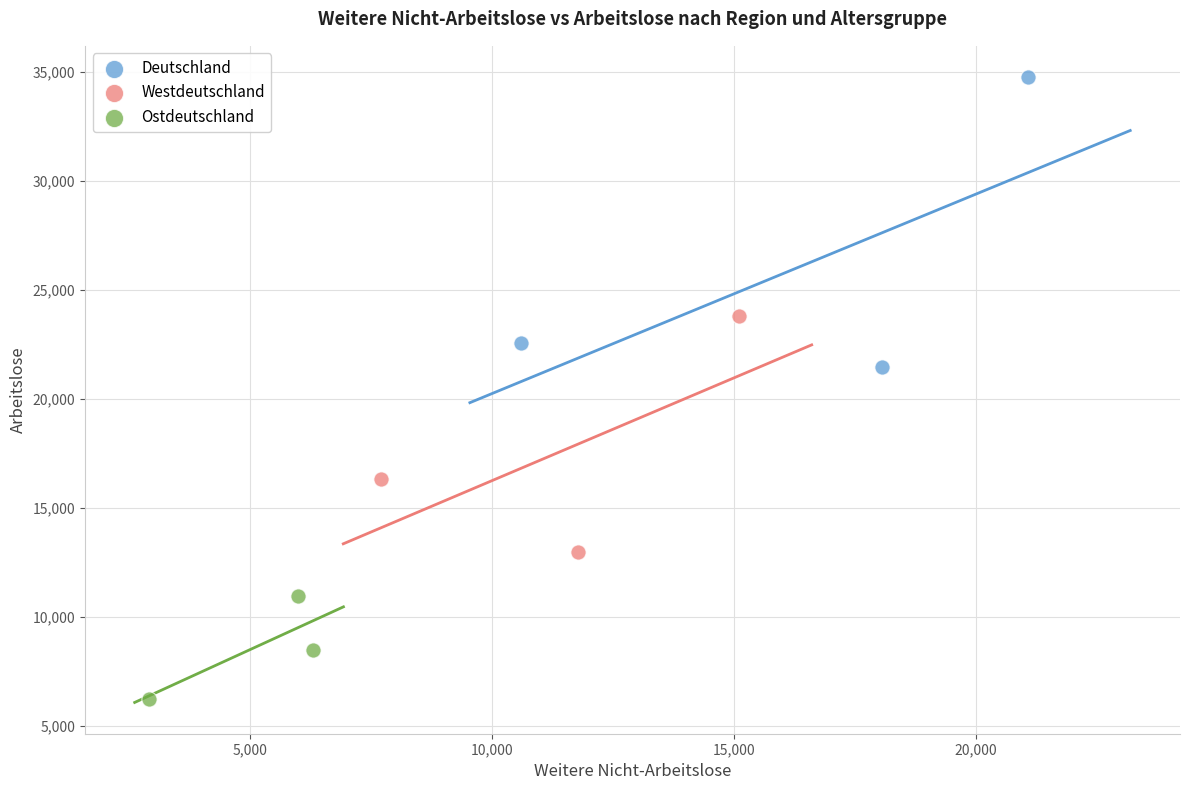

What are all the series names shown in the legend?

Deutschland, Westdeutschland, Ostdeutschland